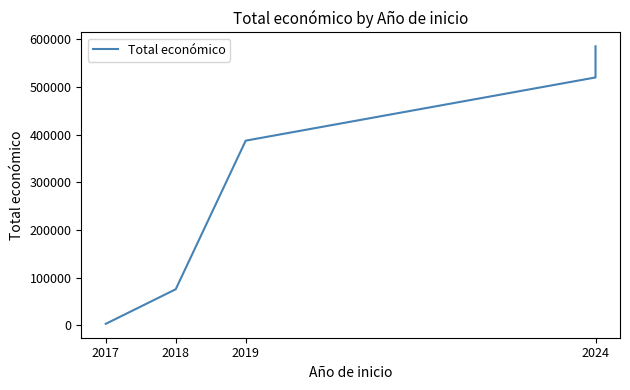

What is the difference between the values at 2024 and 2017?

582460